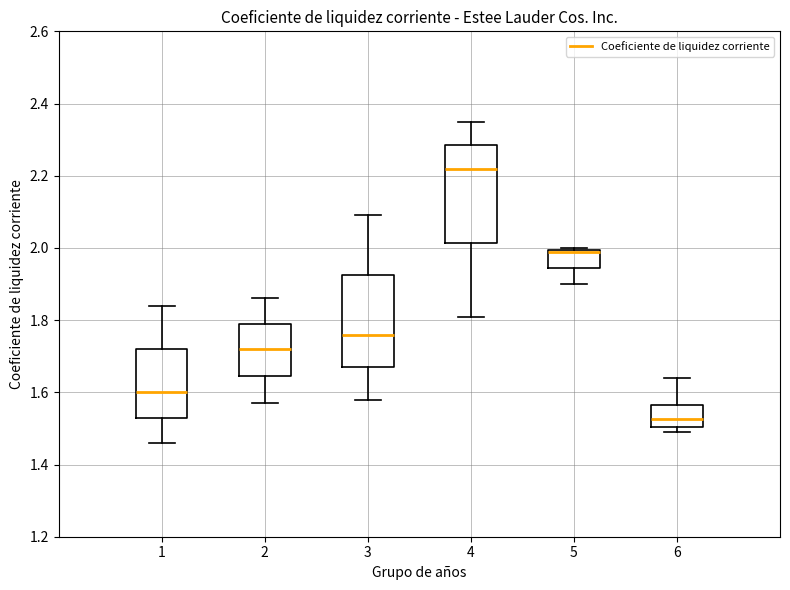

Where is the lower edge of the box at x = 2 on the y-axis? The values are not printed on the chart, so give them approximately, as read against the axis.

1.64